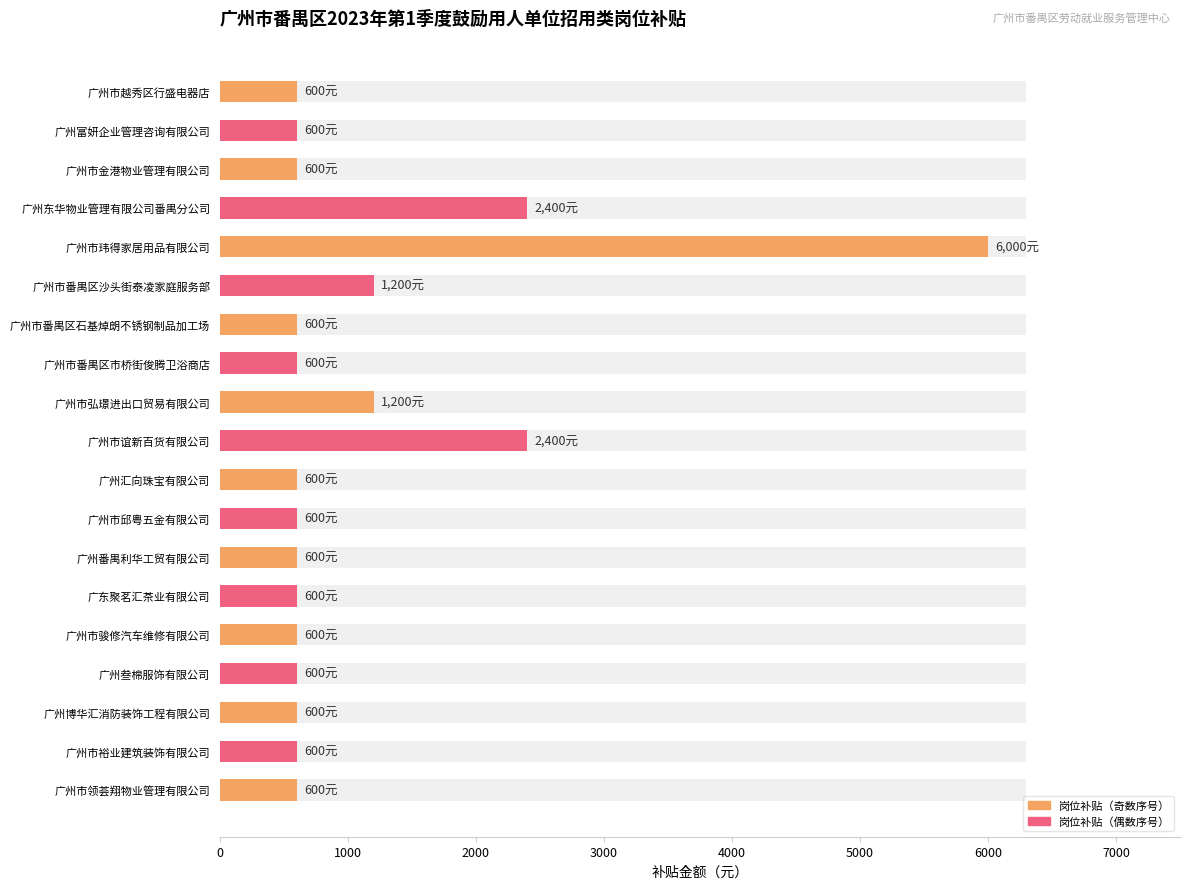

Does the chart contain any negative values?

No